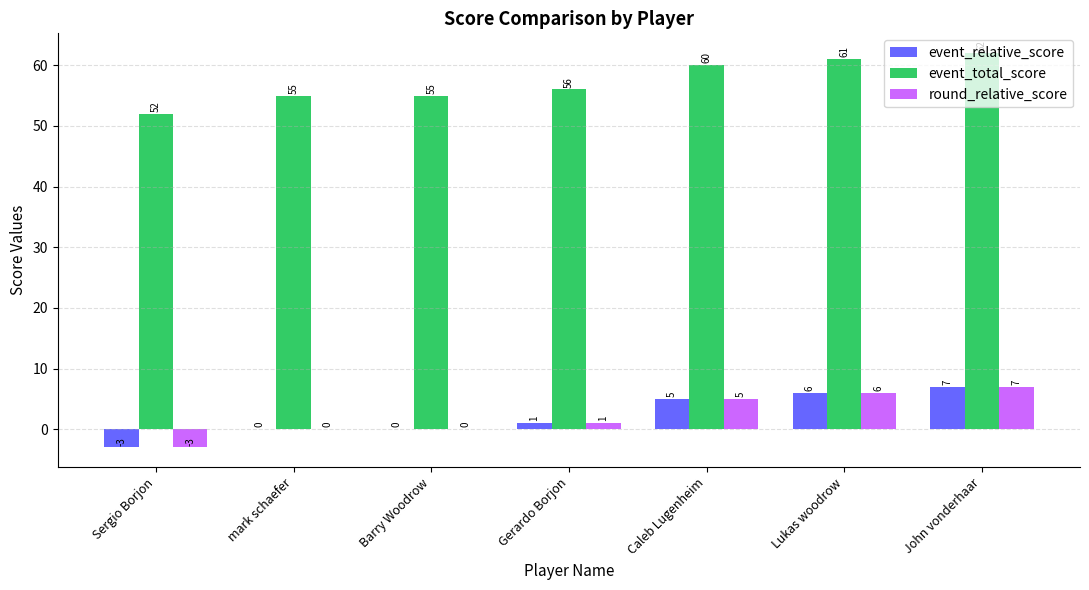

The event_total_score series shows 103 at Caleb Lugenheim. True or false?

False